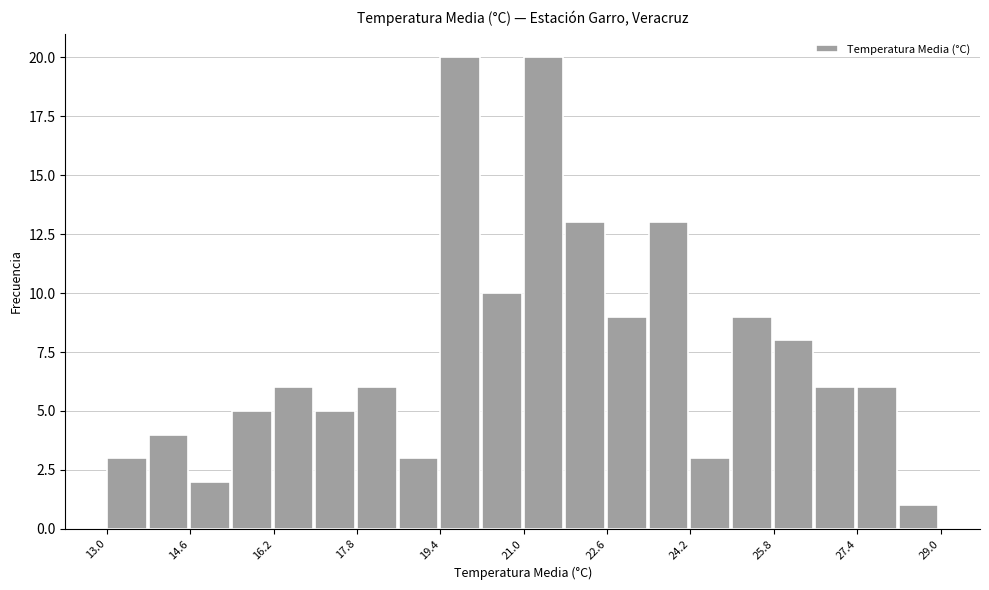

Reading left to right, transcribe this chart: for each bar, give the range it covers on the x-axis and its height. The values are not printed on the chart, so give them approximately, as read against the axis.

13.0 to 13.8: 3
13.8 to 14.6: 4
14.6 to 15.4: 2
15.4 to 16.2: 5
16.2 to 17.0: 6
17.0 to 17.8: 5
17.8 to 18.6: 6
18.6 to 19.4: 3
19.4 to 20.2: 20
20.2 to 21.0: 10
21.0 to 21.8: 20
21.8 to 22.6: 13
22.6 to 23.4: 9
23.4 to 24.2: 13
24.2 to 25.0: 3
25.0 to 25.8: 9
25.8 to 26.6: 8
26.6 to 27.4: 6
27.4 to 28.2: 6
28.2 to 29.0: 1